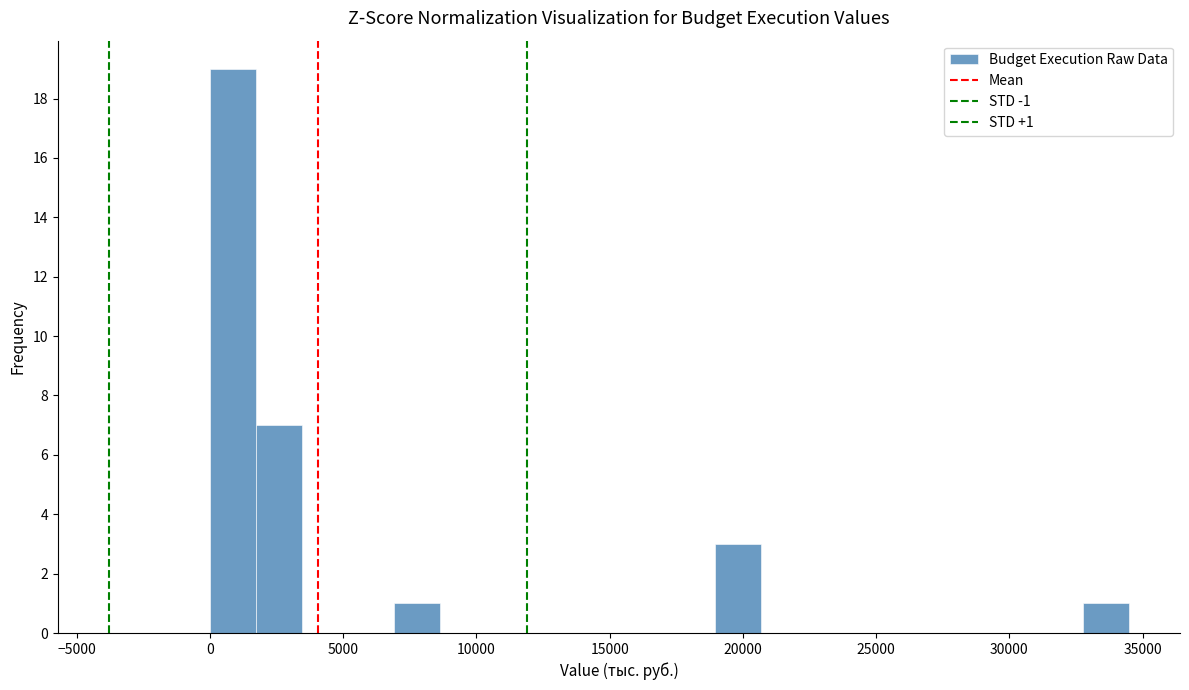

Around what value on the x-axis is the tallest bar? Give the approximate position of its centre, as read against the axis.

1000